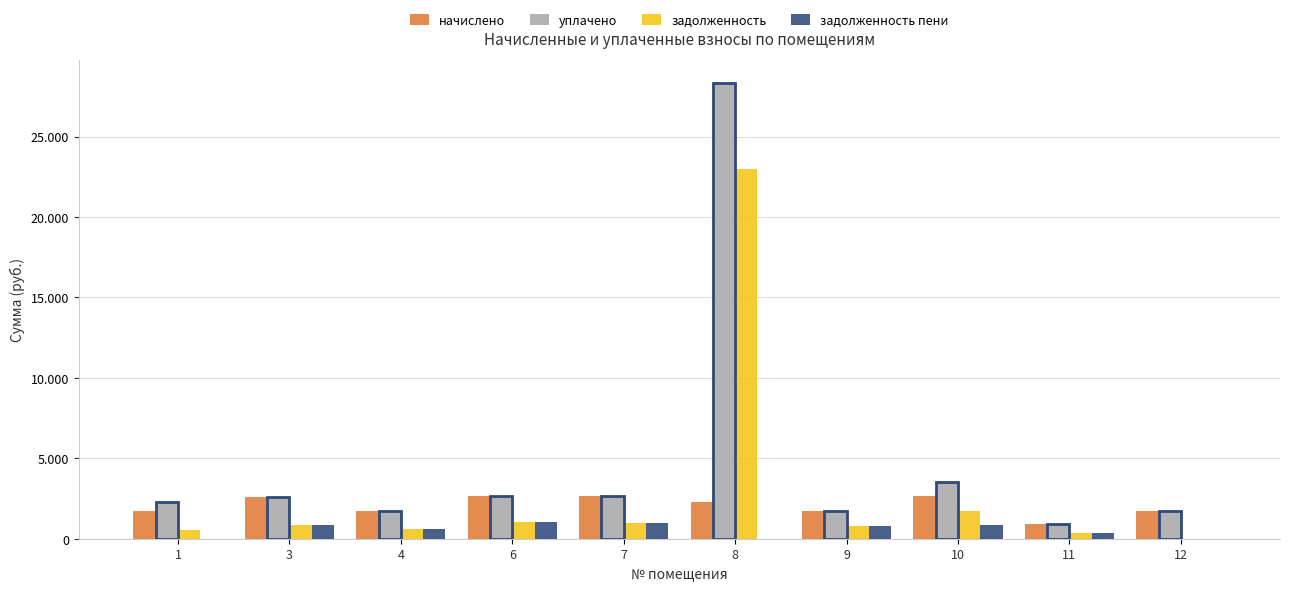

Reading left to right, list all the values displayed in this chart.

начислено: 1=1697.4	3=2606.5	4=1730.3	6=2635.8	7=2635.9	8=2258.2	9=1708.3	10=2650.5	11=895.2	12=1715.7
уплачено: 1=2263.2	3=2606.5	4=1723.8	6=2635.8	7=2635.9	8=28326.9	9=1708.3	10=3530.5	11=895.2	12=1715.7
задолженность: 1=565.8	3=868.8	4=576.8	6=1060.4	7=1003.7	8=22955.4	9=780.0	10=1701.8	11=332.3	12=0.0
задолженность пени: 1=0.0	3=868.8	4=583.3	6=1060.4	7=1003.7	8=0.0	9=780.0	10=821.9	11=332.3	12=0.0